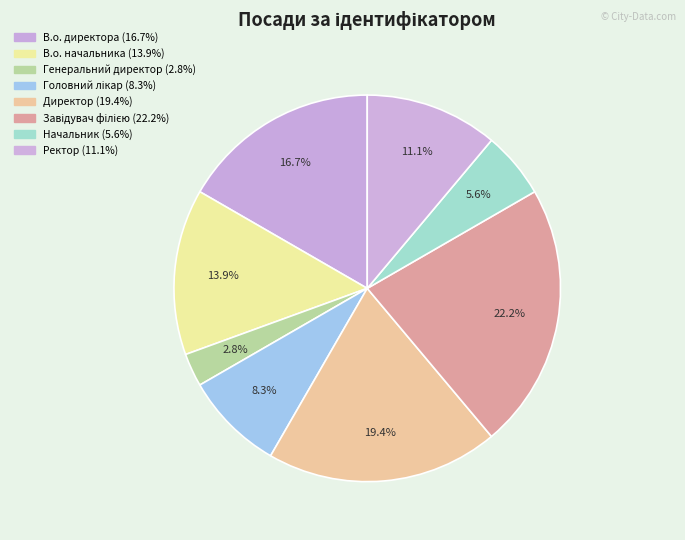

Is it true that В.о. начальника is 14% of the pie?

True